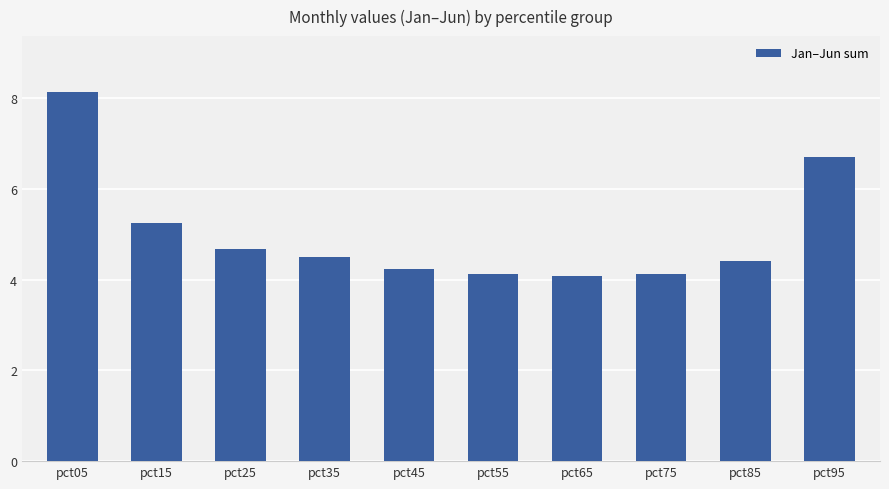

Which has a higher value, pct45 or pct95?

pct95